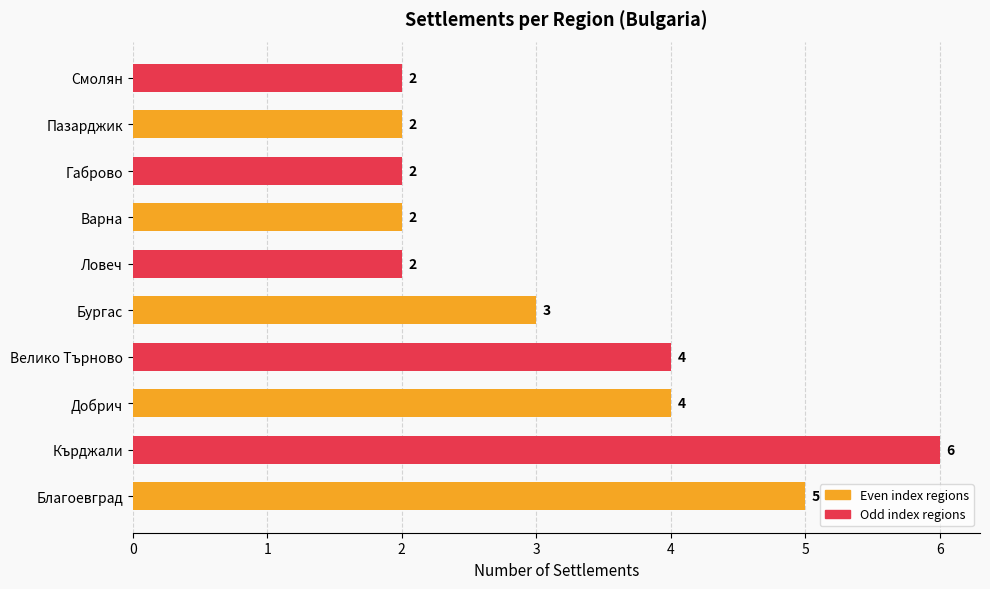

How many values are between 2 and 4?

8